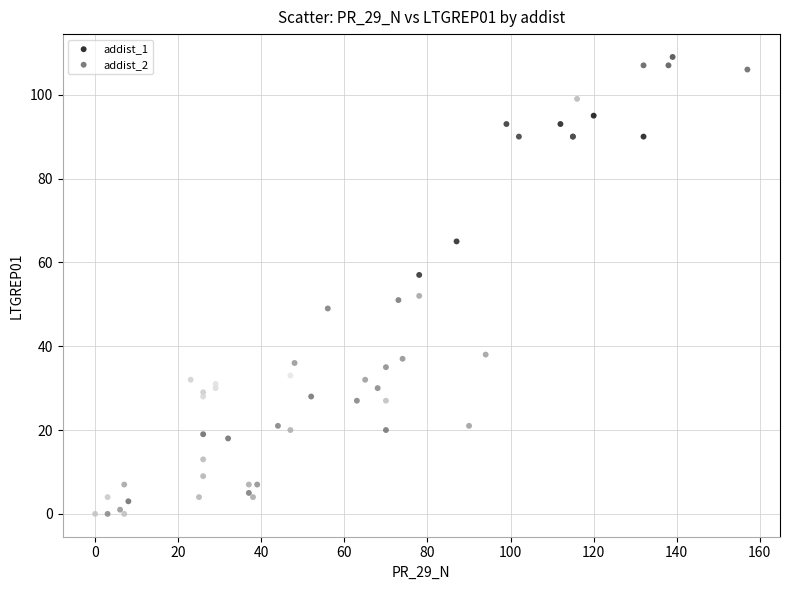

What are all the series names shown in the legend?

addist_1, addist_2